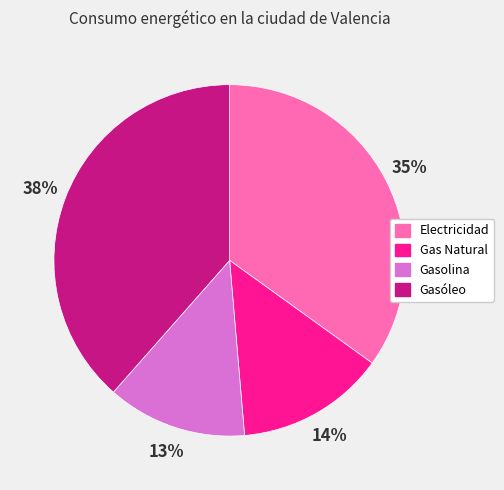

True or false: Gasolina accounts for 13% of the total.

True